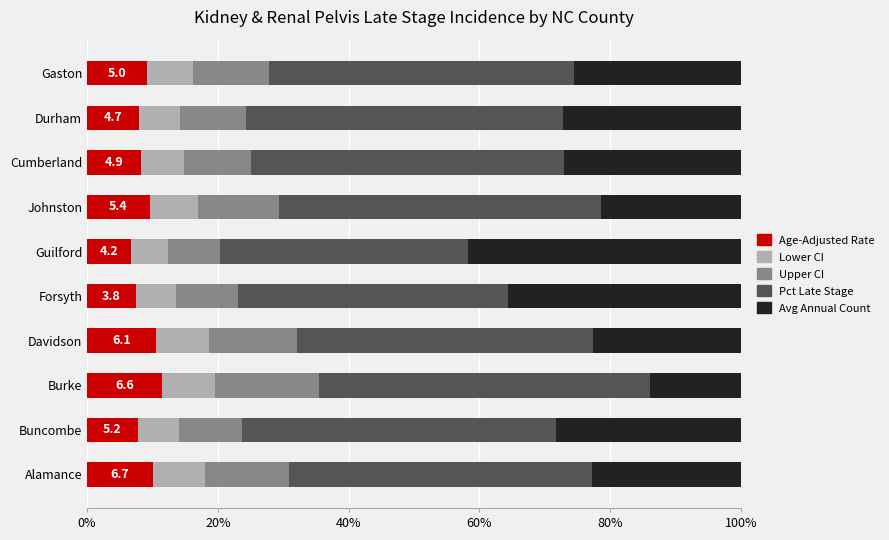

What is the sum of all Age-Adjusted Rate values?

89.0